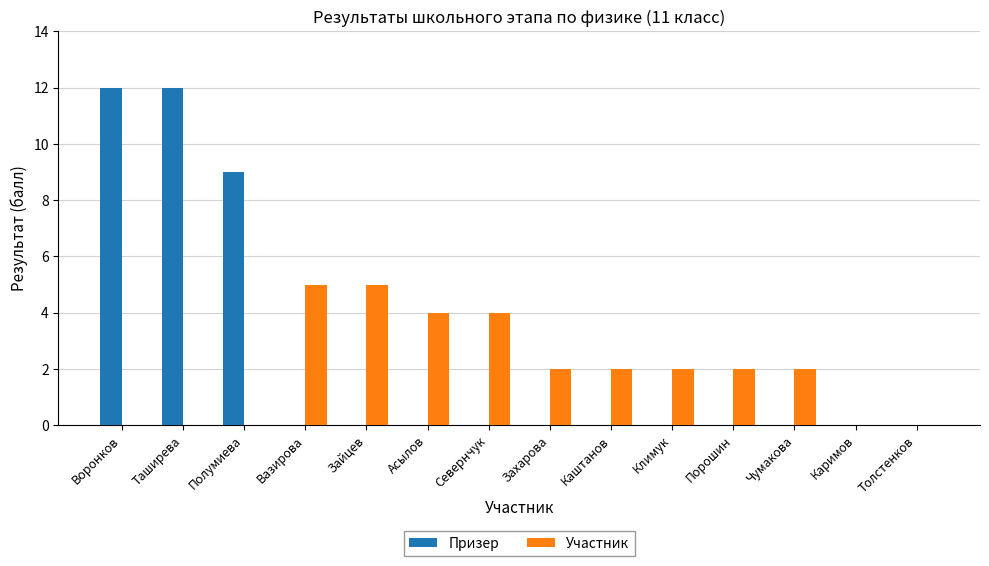

Between Таширева and Полумиева, which series saw the biggest shift?

Призер